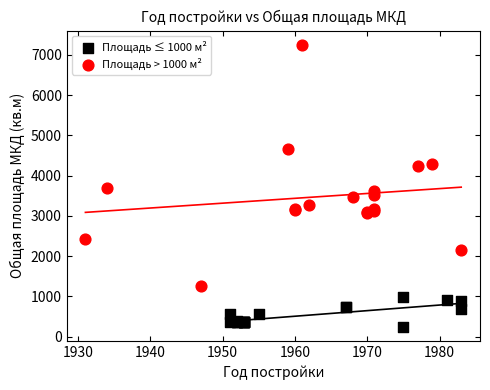

Which series has the widest spread of Y values?

Площадь > 1000 м²